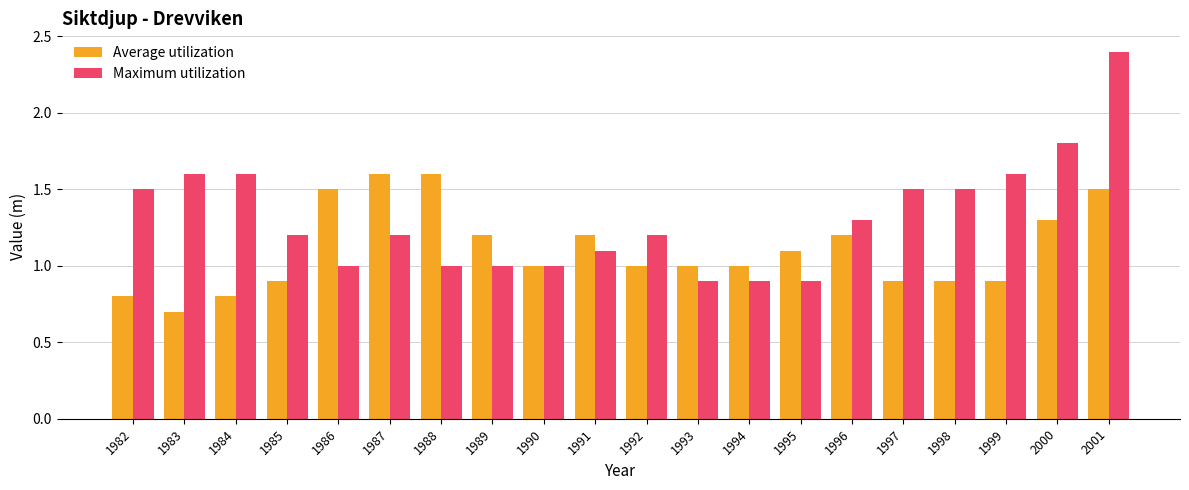

Reading left to right, extract all data points from this chart.

Average utilization: 1982=0.8	1983=0.7	1984=0.8	1985=0.9	1986=1.5	1987=1.6	1988=1.6	1989=1.2	1990=1.0	1991=1.2	1992=1.0	1993=1.0	1994=1.0	1995=1.1	1996=1.2	1997=0.9	1998=0.9	1999=0.9	2000=1.3	2001=1.5
Maximum utilization: 1982=1.5	1983=1.6	1984=1.6	1985=1.2	1986=1.0	1987=1.2	1988=1.0	1989=1.0	1990=1.0	1991=1.1	1992=1.2	1993=0.9	1994=0.9	1995=0.9	1996=1.3	1997=1.5	1998=1.5	1999=1.6	2000=1.8	2001=2.4